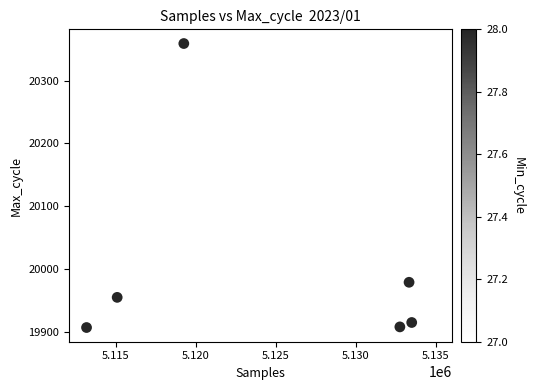

What Y value in the scatter plot is closest to 20133?

20022